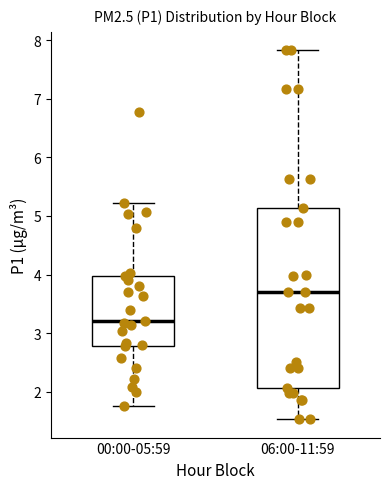

Reading left to right, read every box against the y-axis: the position of its median line, the range the box covers, and the ends of its whiskers. The values are not printed on the chart, so give them approximately, as read against the axis.

00:00-05:59: median 3.2, box 2.8 to 4.0, whiskers 1.8 to 5.2
06:00-11:59: median 3.7, box 2.1 to 5.1, whiskers 1.5 to 7.8